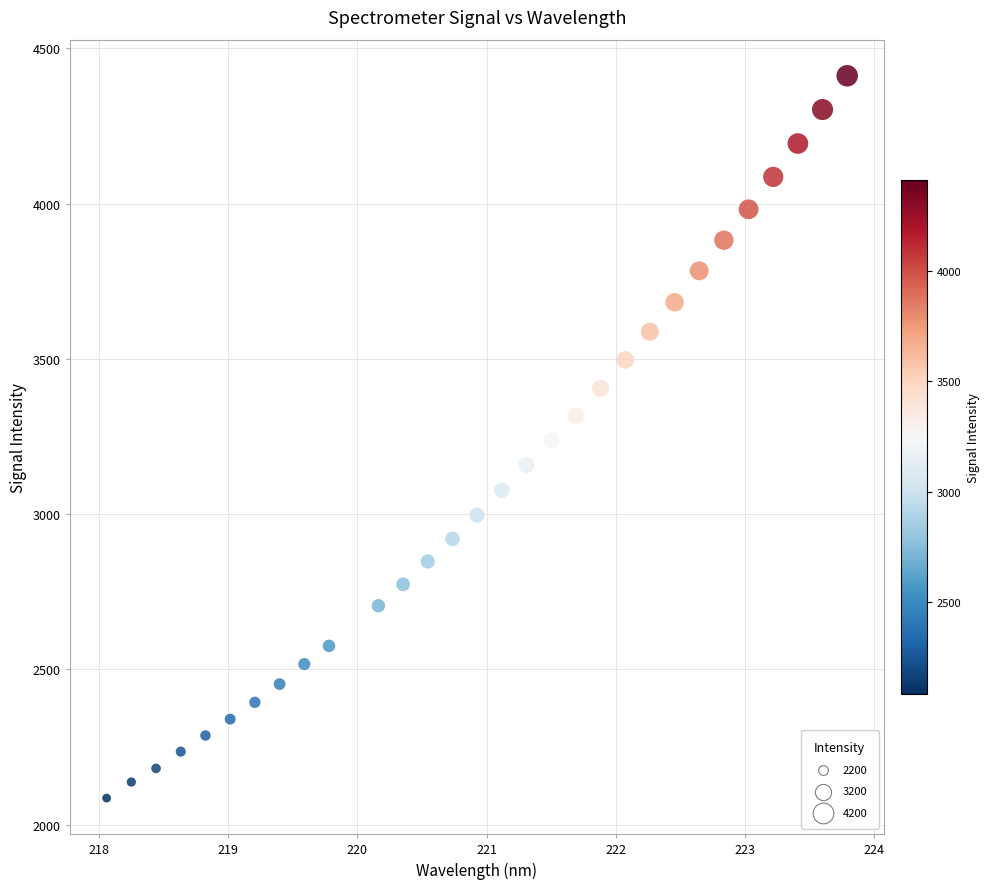

What is the range of Y values (max minus min)?

2326.6